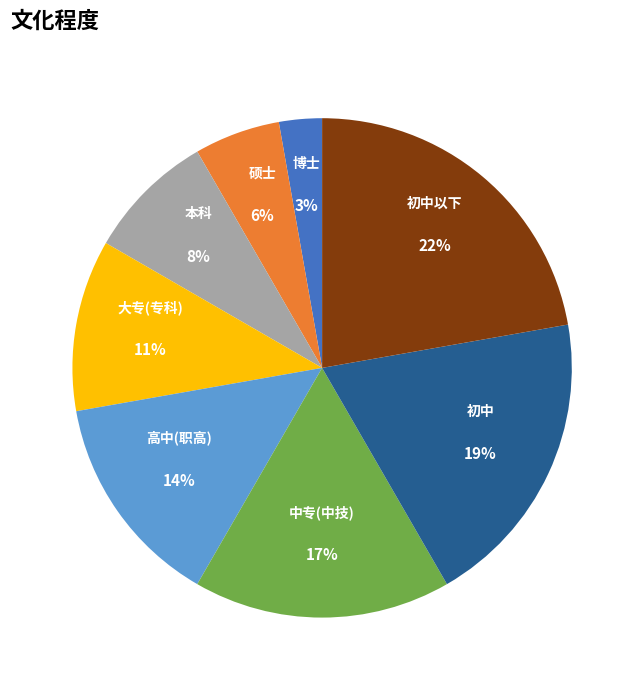

Is there a majority slice in this chart?

No